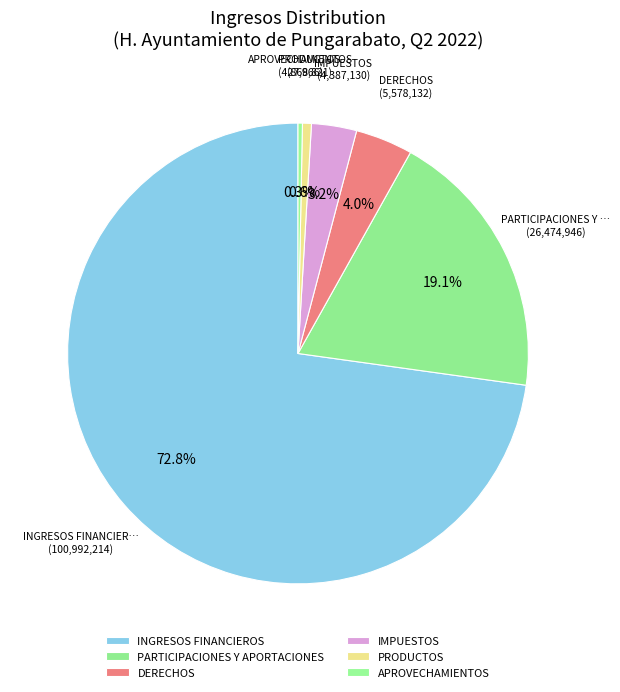

Count the number of slices in the pie.

6